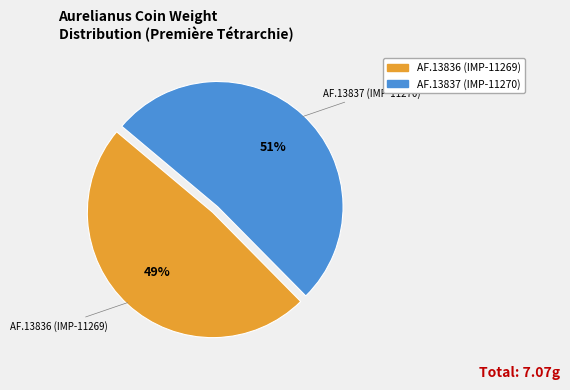

To the nearest percent, what is the average slice percentage?

50%